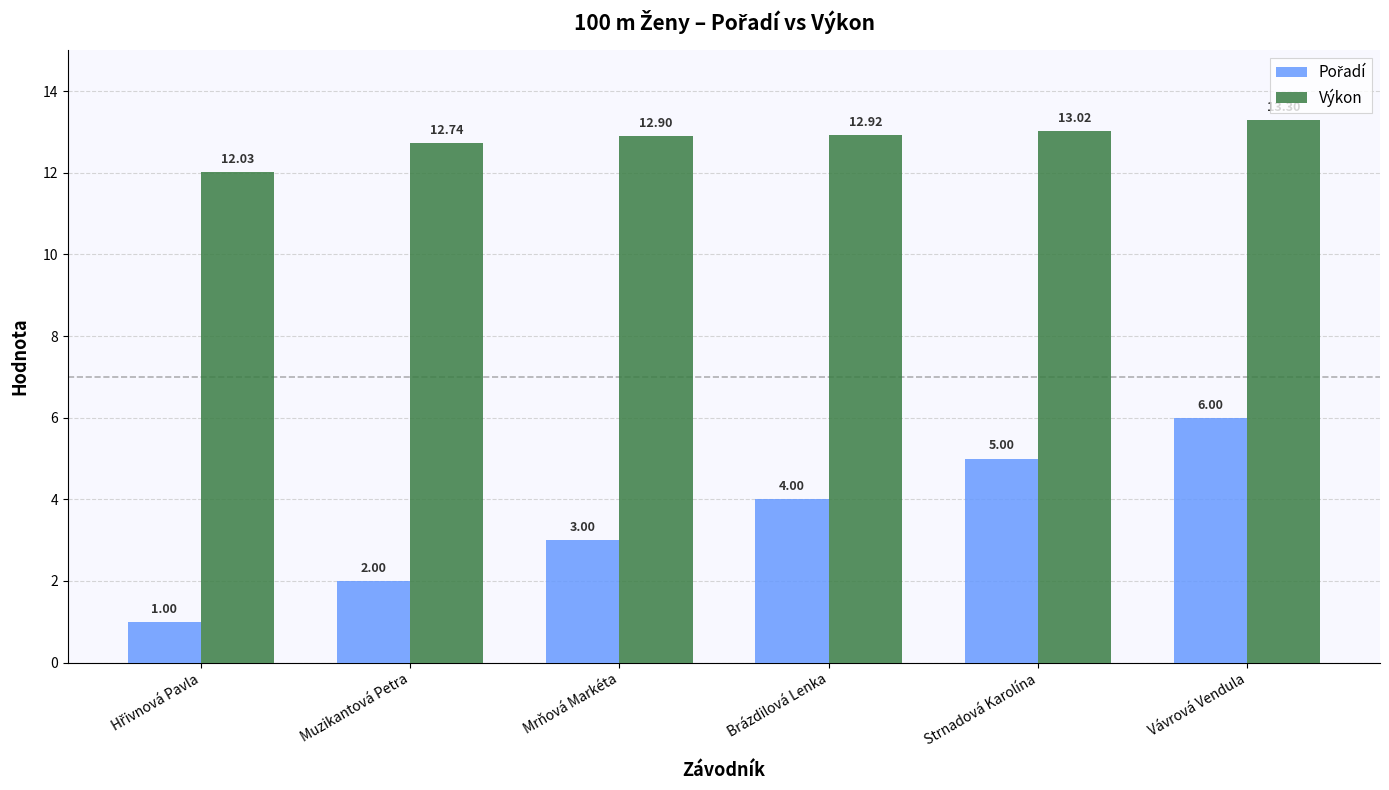

What is the difference between the second highest and second lowest values in the Výkon series?

0.3